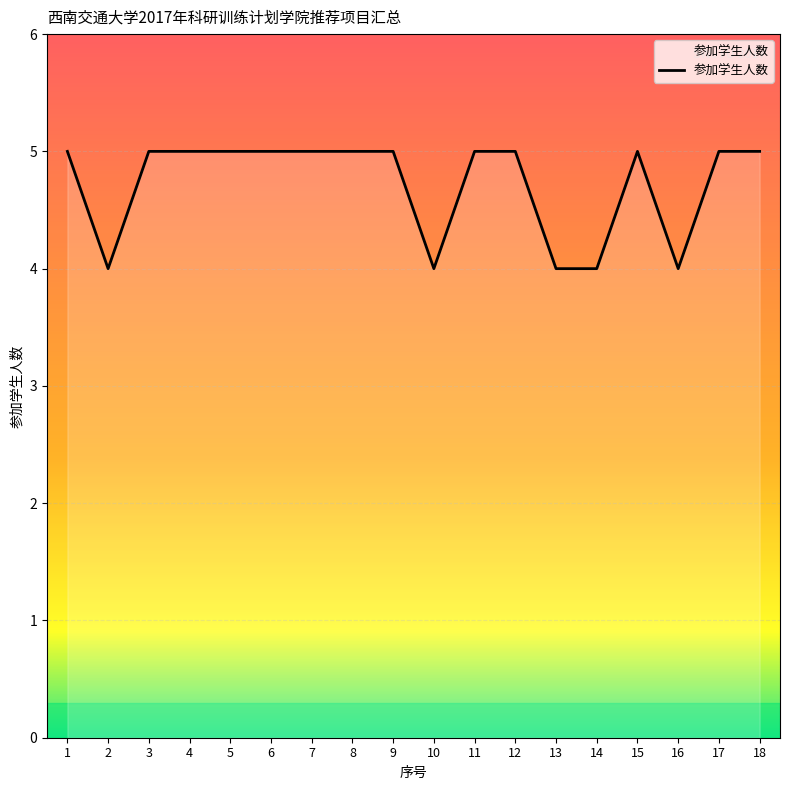

What value does the data have at 3?

5